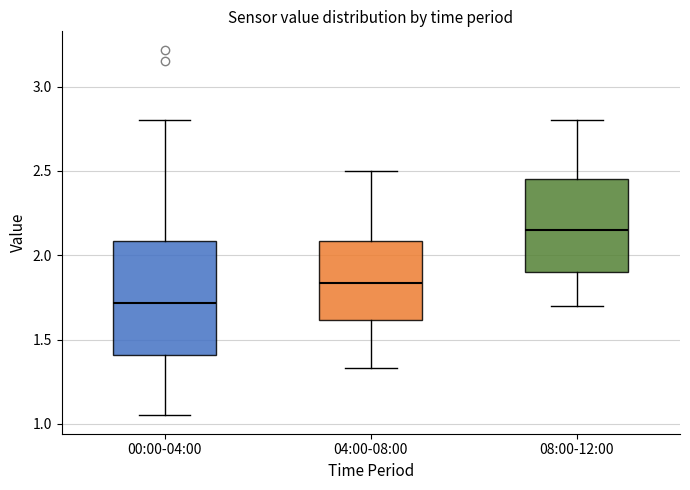

Where does the upper whisker of the box for 04:00-08:00 end on the y-axis? The values are not printed on the chart, so give them approximately, as read against the axis.

2.50